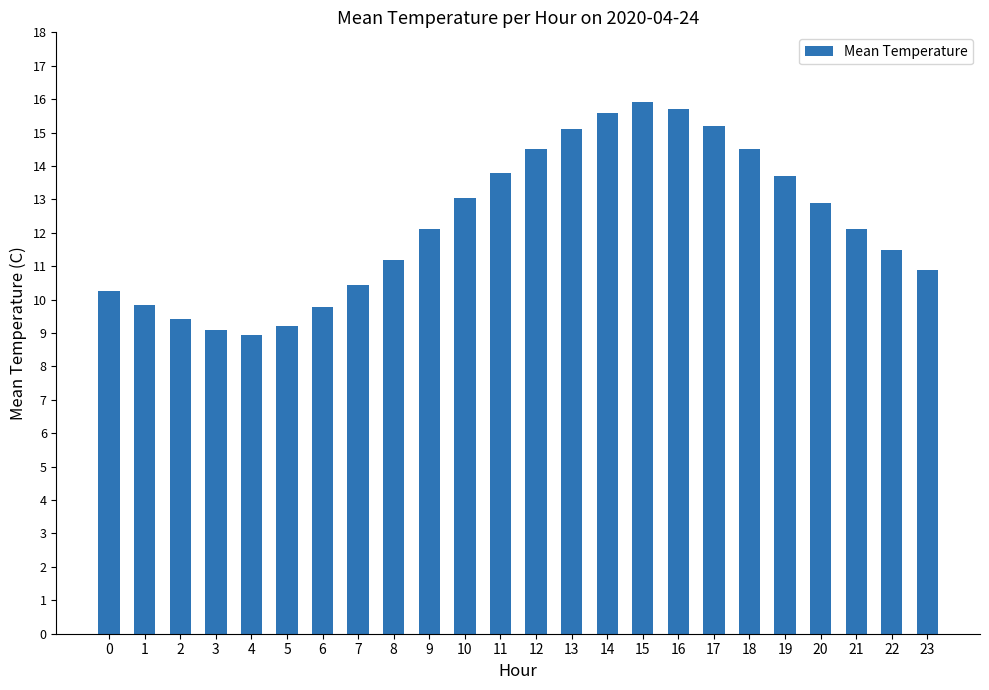

What is the average value?

12.3